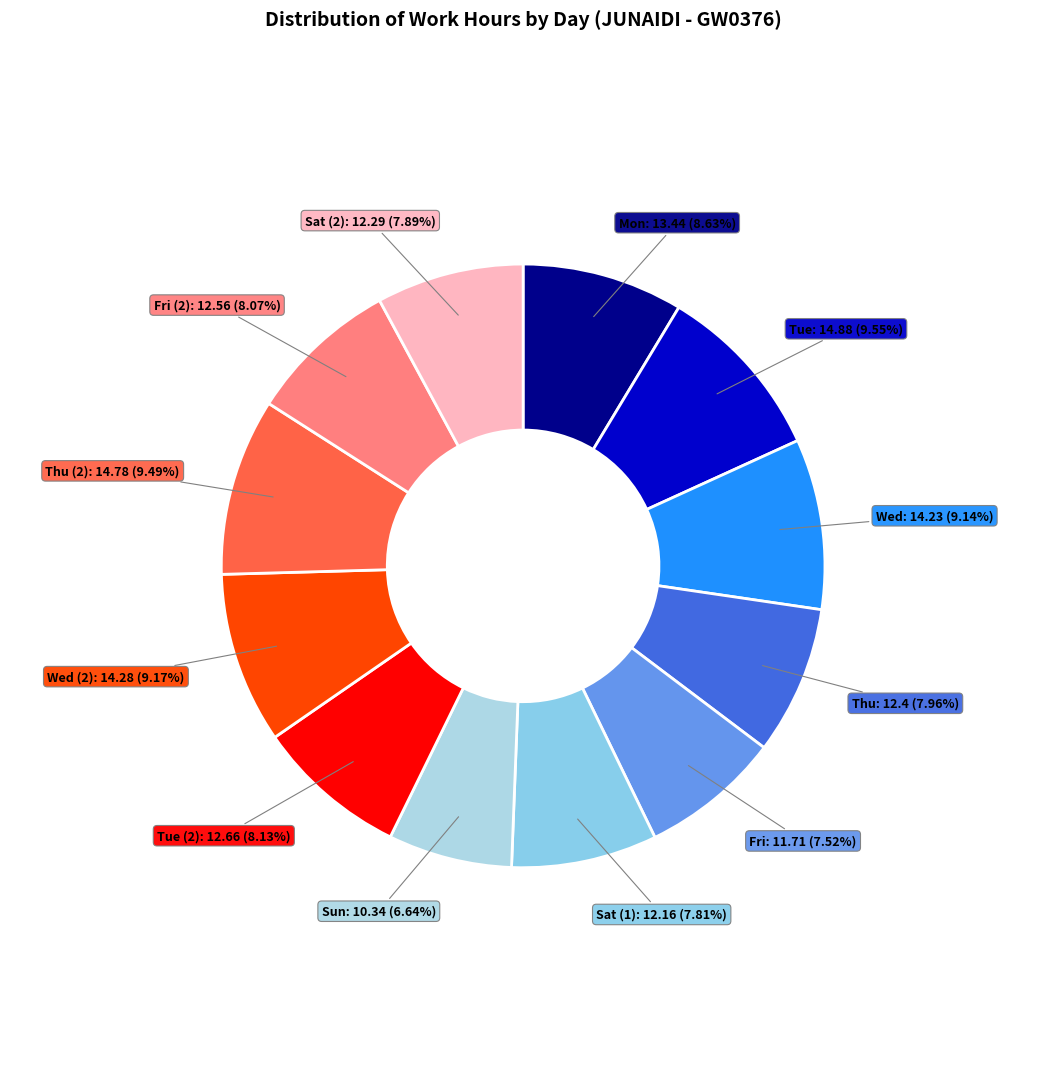

To the nearest percent, what percentage of the pie is Mon?

9%